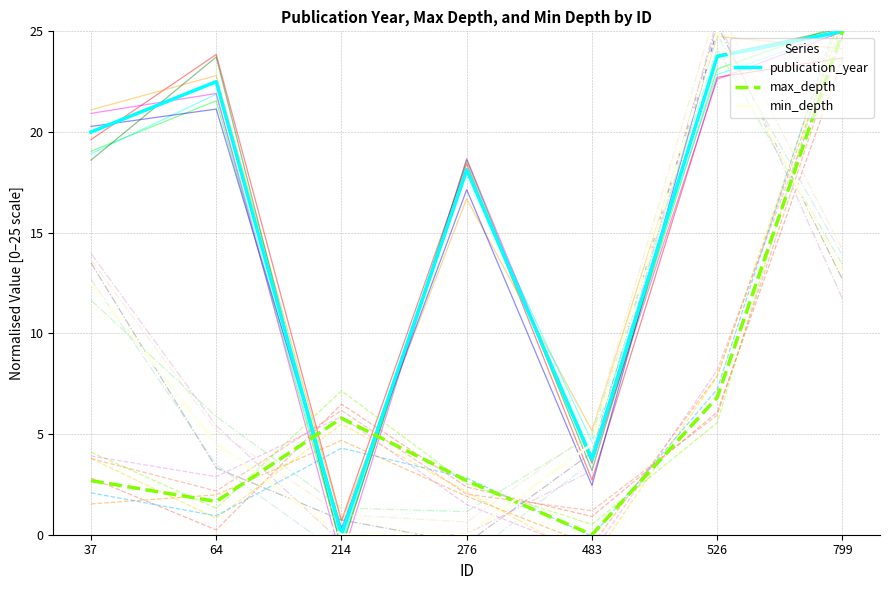

Which series has the largest total across all categories?

publication_year